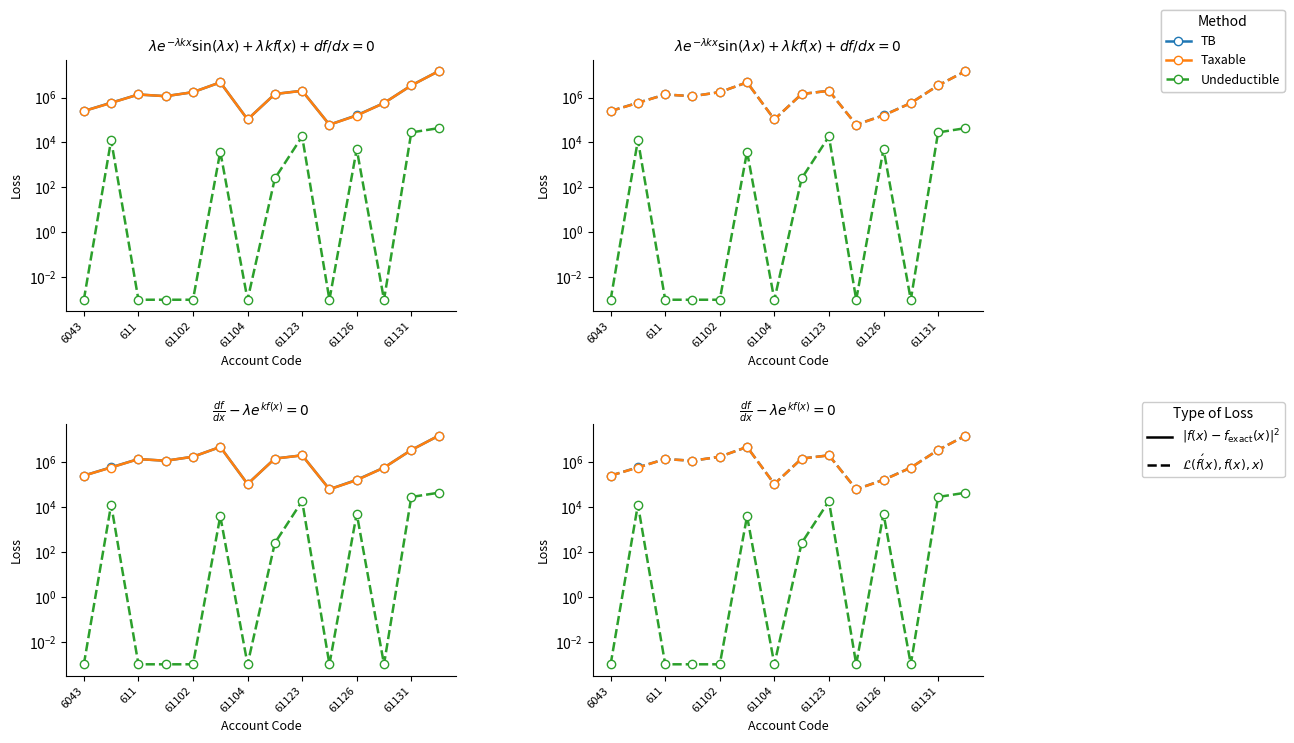

Reading left to right, what are all the values shown in this chart?

TB: 250227.1	588118.9	1366068.5	1149043.7	1735151.5	4735066.9	105900.0	1434003.2	2010362.2	61813.2	163090.0	567460.5	3465988.5	14931158.8
Taxable: 250227.1	575296.9	1366068.5	1149043.7	1735151.5	4731146.9	105900.0	1433753.2	1991862.2	61813.2	157990.0	567460.5	3437988.5	14887859.8
Undeductible: 0.0	12822.0	0.0	0.0	0.0	3920.0	0.0	250.0	18500.0	0.0	5100.0	0.0	28000.0	43299.0